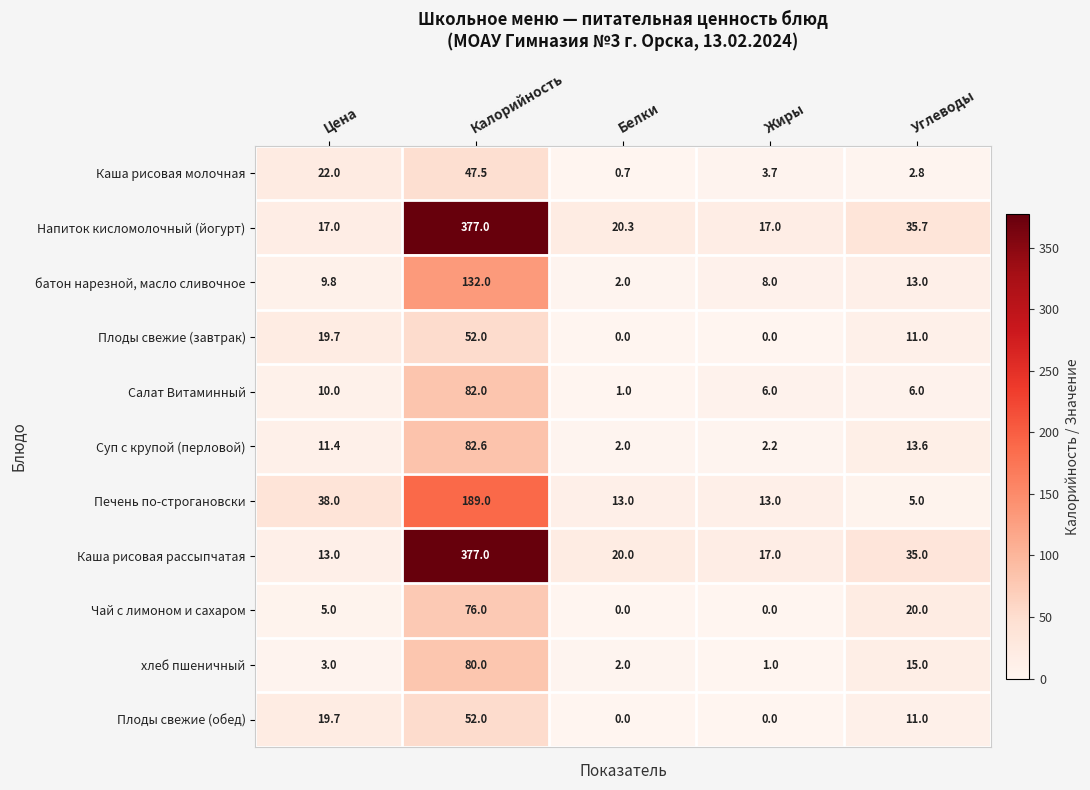

How many data points in батон нарезной, масло сливочное are above 9?

3